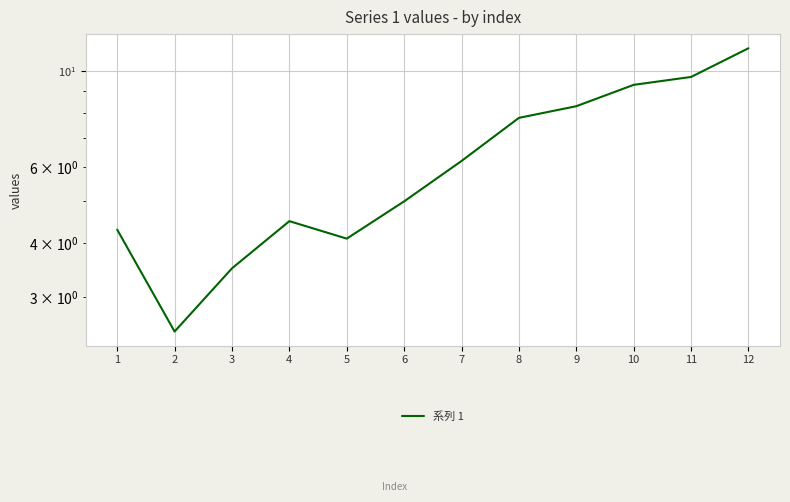

Reading right to left, list all the values displayed in this chart.

12=11.3	11=9.7	10=9.3	9=8.3	8=7.8	7=6.2	6=5.0	5=4.1	4=4.5	3=3.5	2=2.5	1=4.3